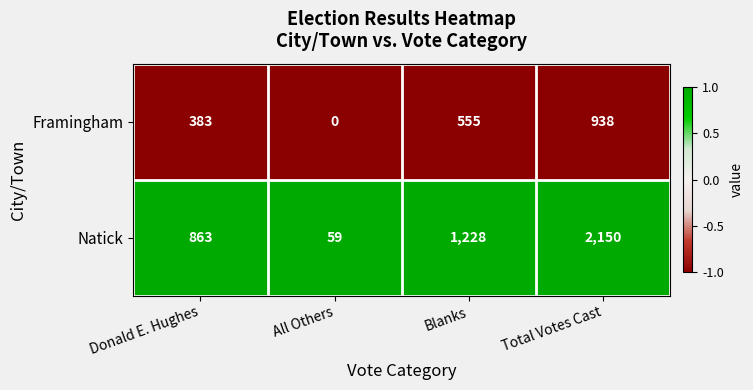

What is the greatest value displayed?

2150